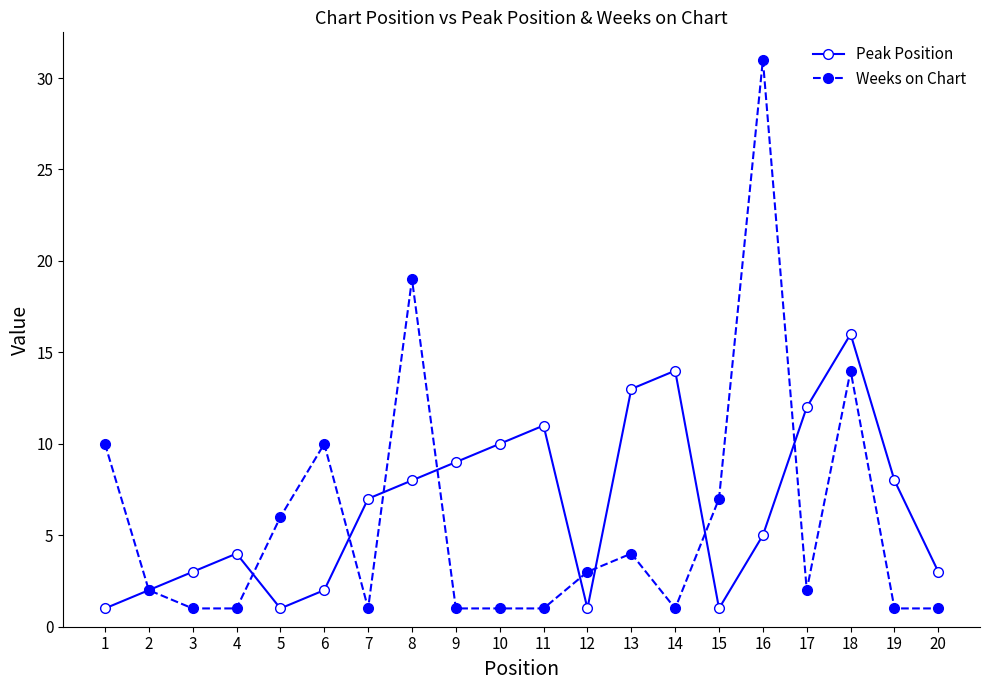

What is the minimum value shown in the chart?

1